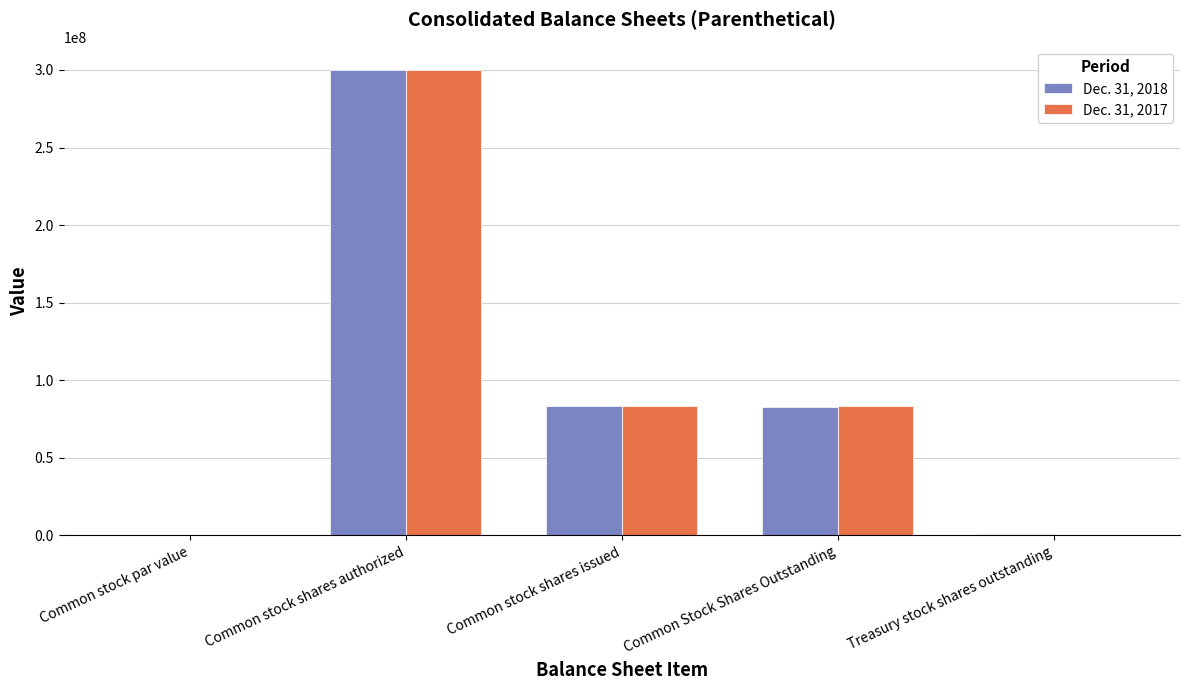

What is the sum of the Dec. 31, 2018 values at Common stock shares issued and Common stock shares authorized?

383625000.0